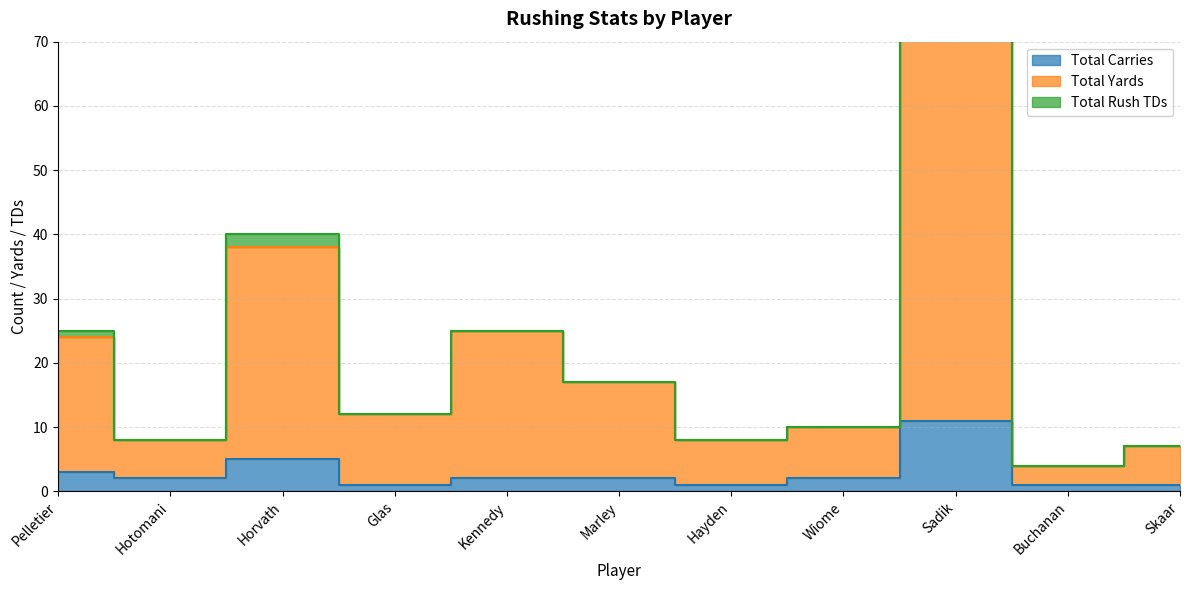

How many interior local valleys does the Total Carries series have?

3